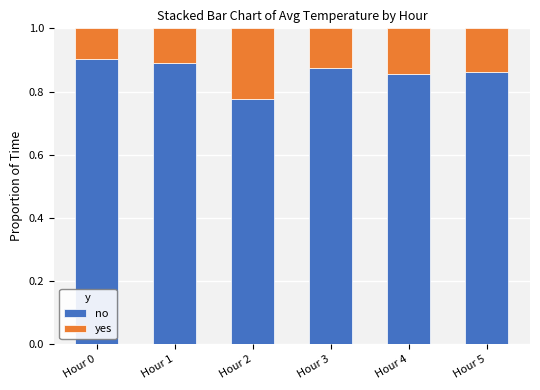

What are all the series names shown in the legend?

no, yes